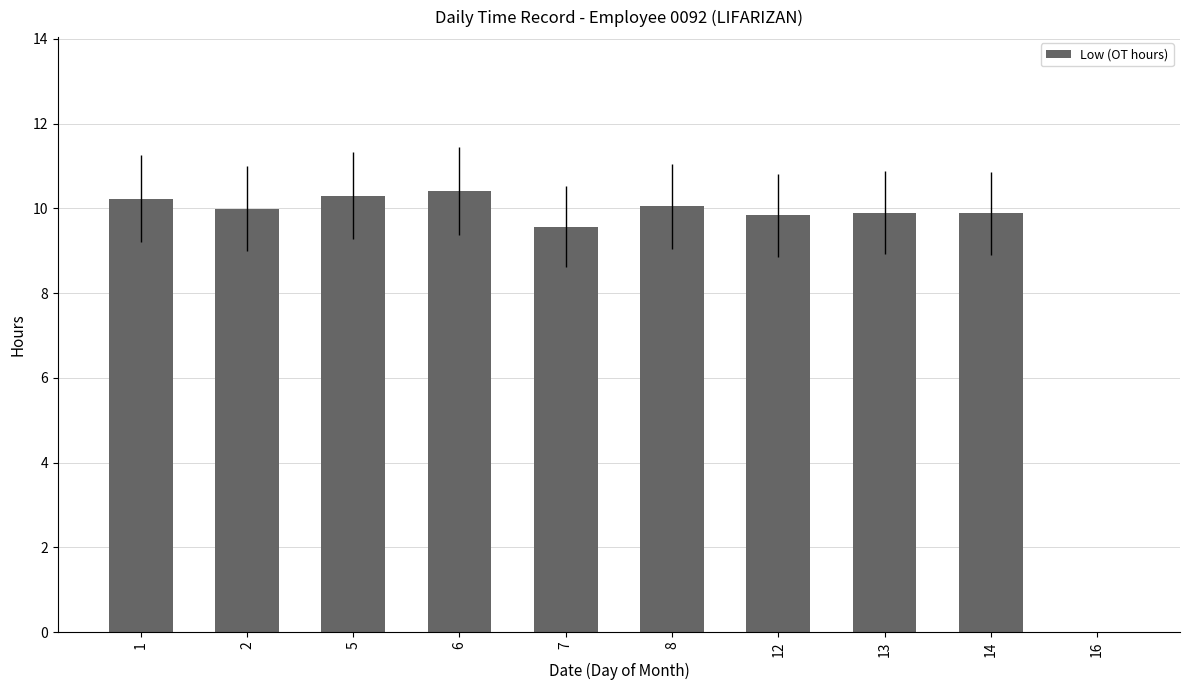

Read the value at 2.

10.0